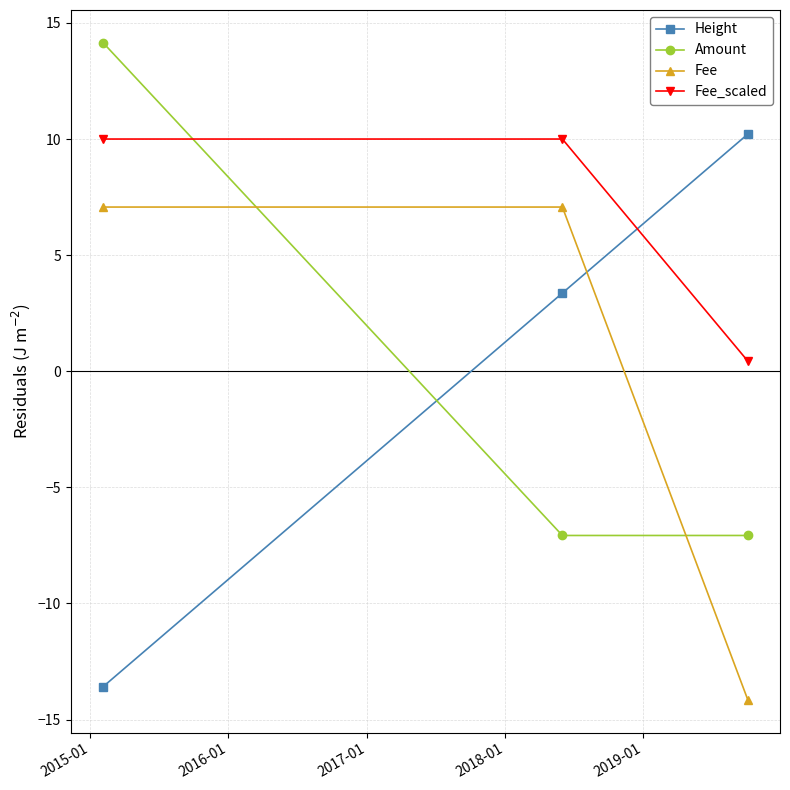

What is the minimum value for Height?

-13.6